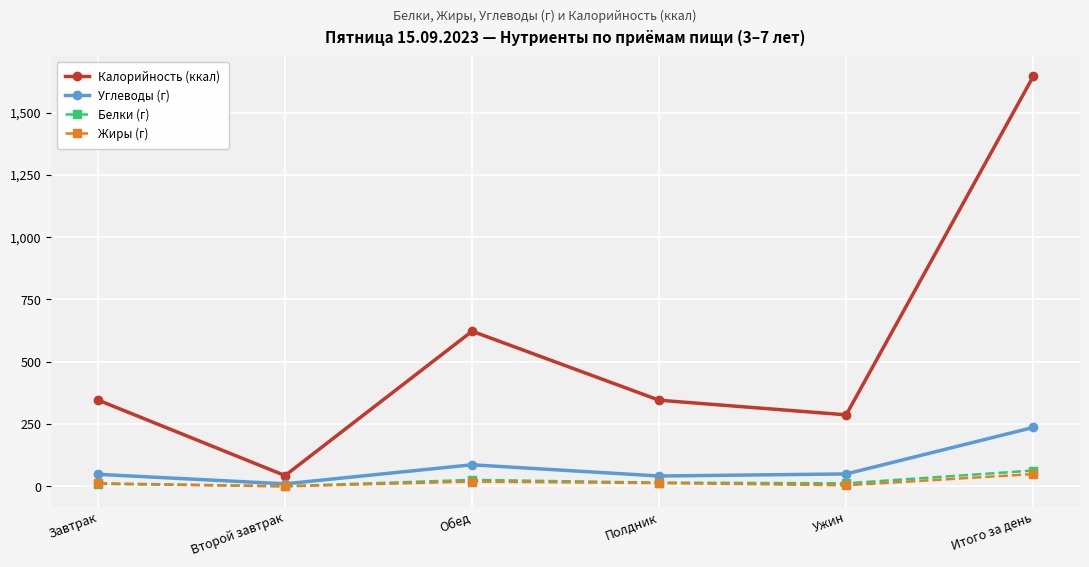

The value of Калорийность (ккал) at Полдник is 155.3. True or false?

False